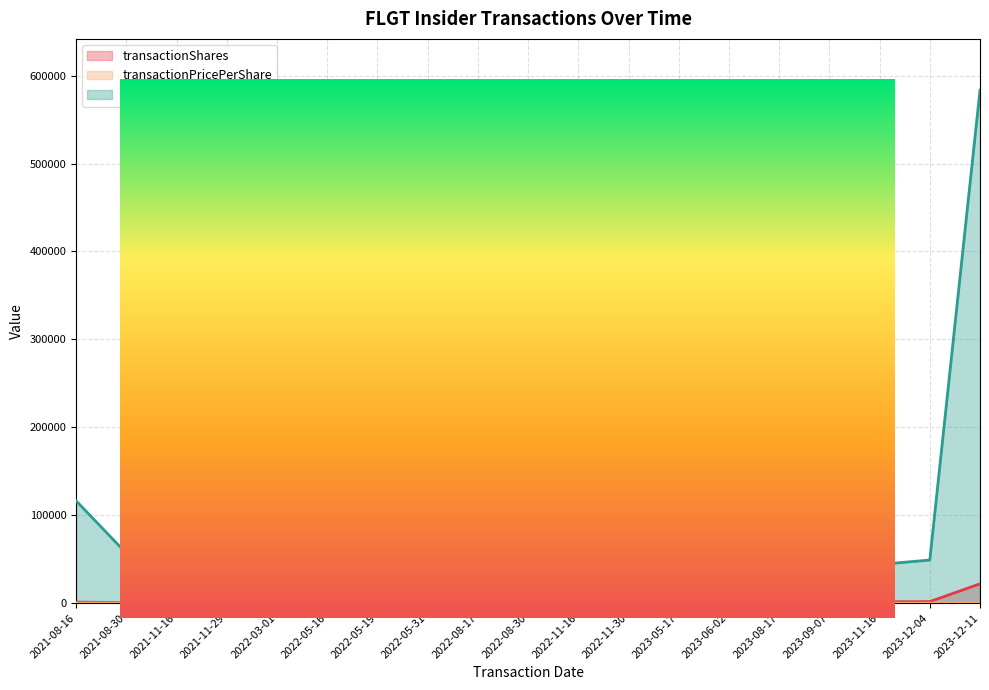

What is the difference between the highest and lowest values at 2022-11-16?

46837.1